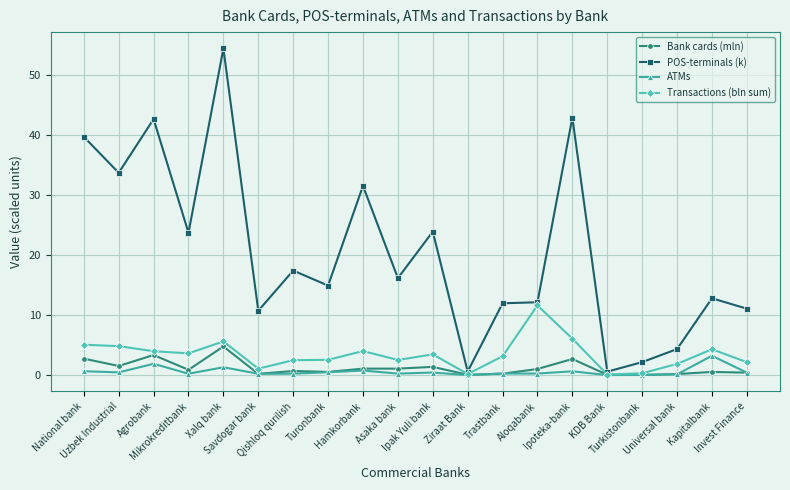

What value does the Bank cards (mln) series have at Ziraat Bank?

0.1